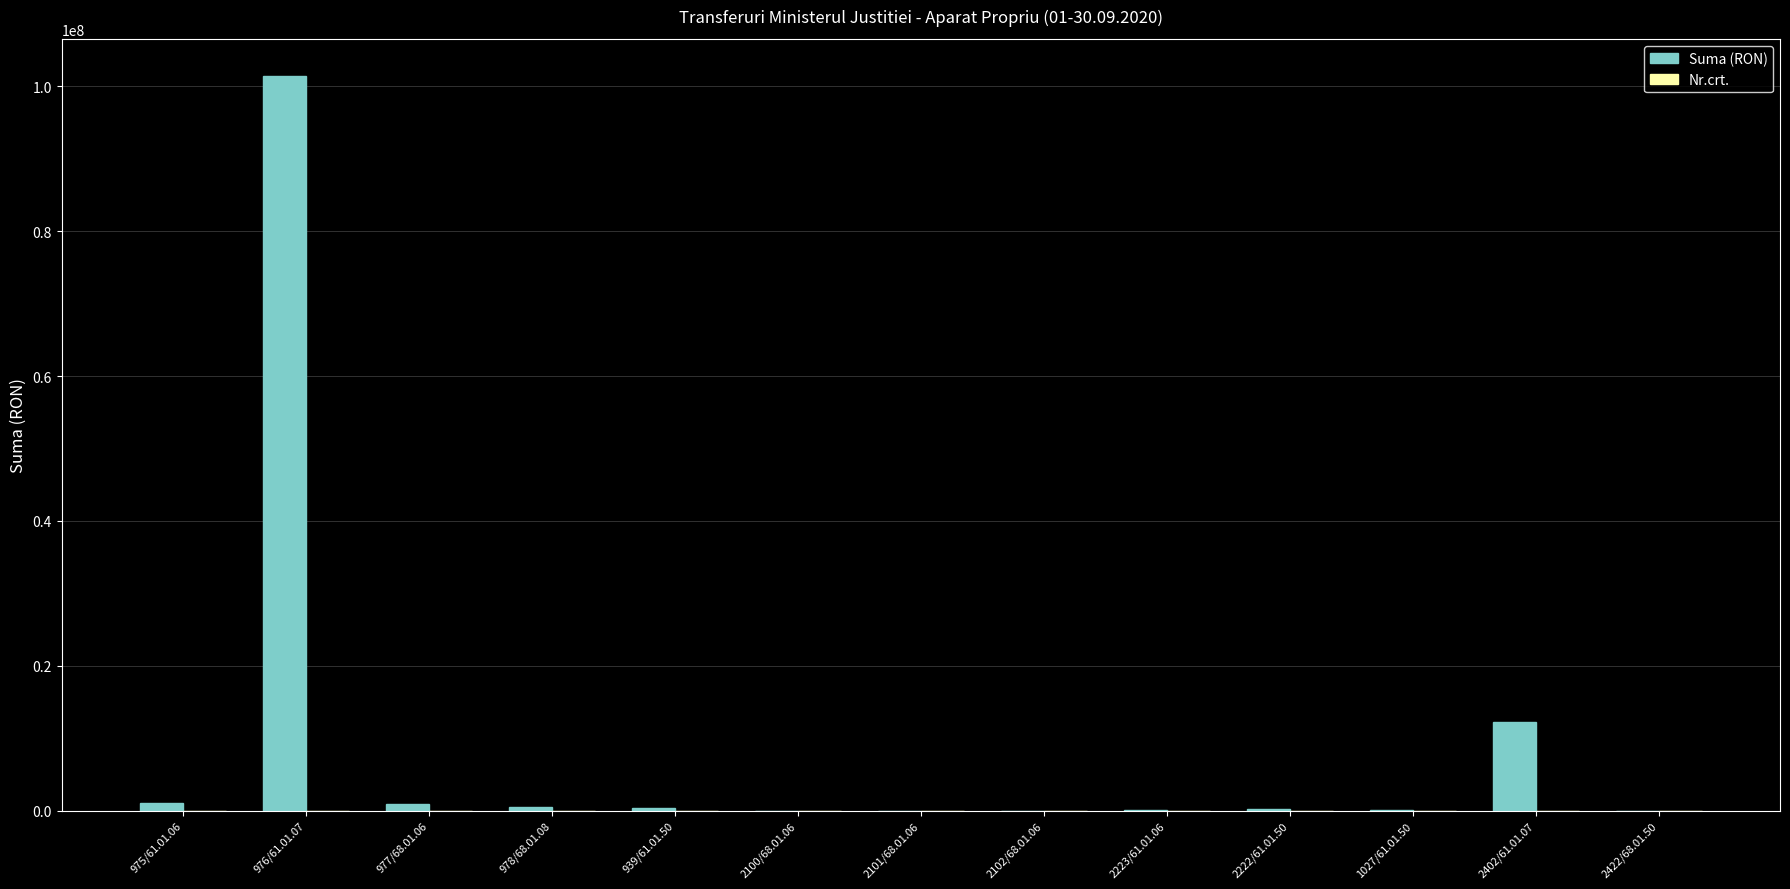

What is the maximum value shown in the chart?

101495660